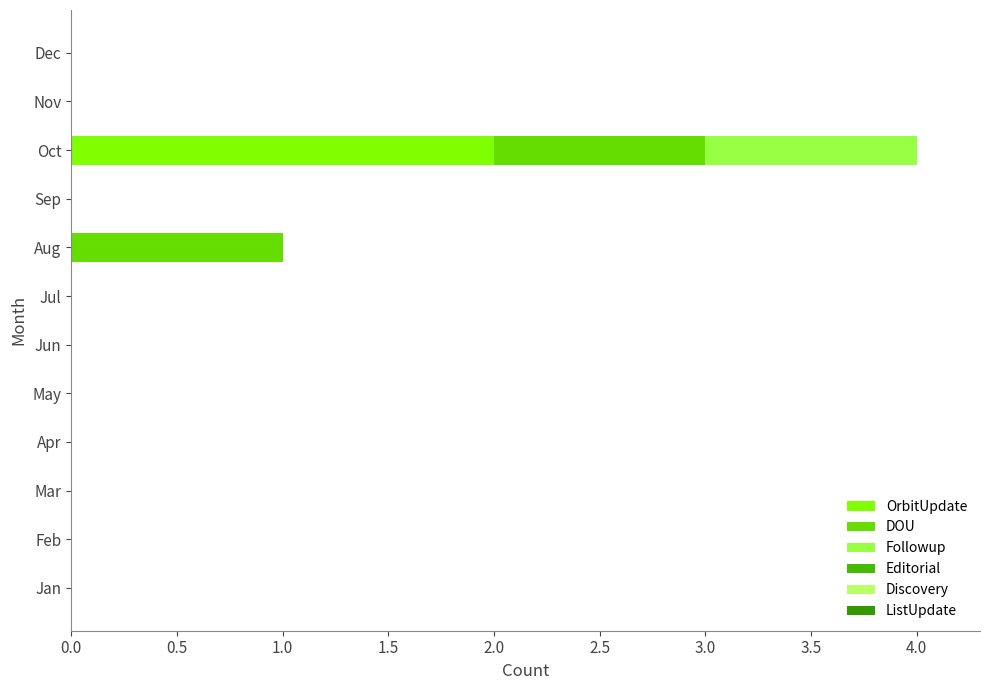

How many distinct data groups are displayed?

3